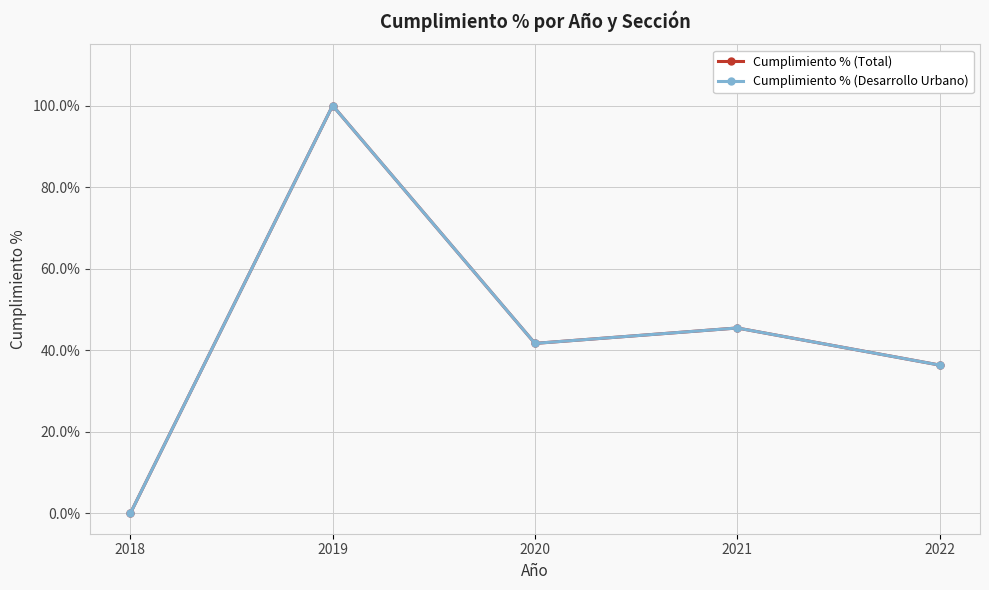

Which category has the highest value across all series?

2019